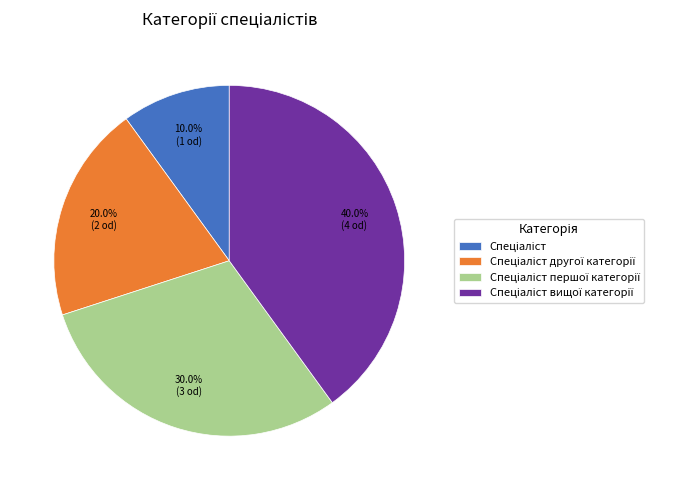

How many slices are in this pie chart?

4